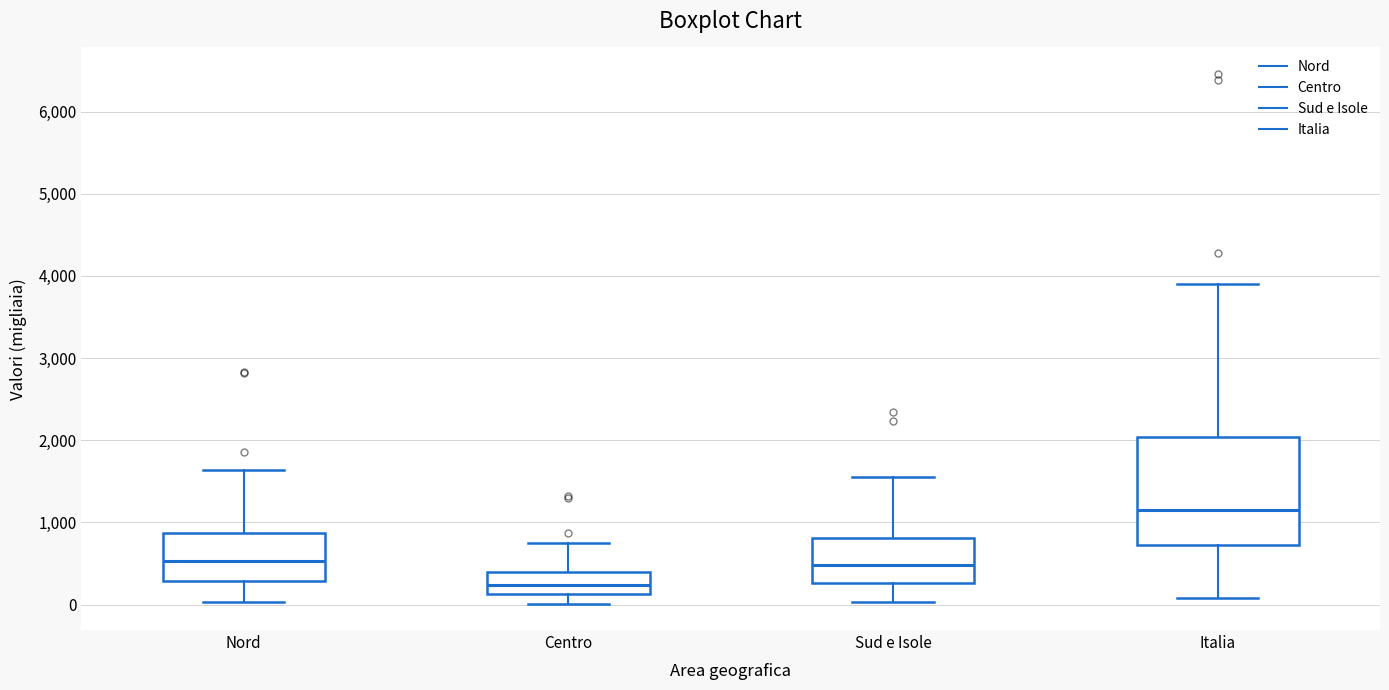

Which box has the highest median line?

Italia